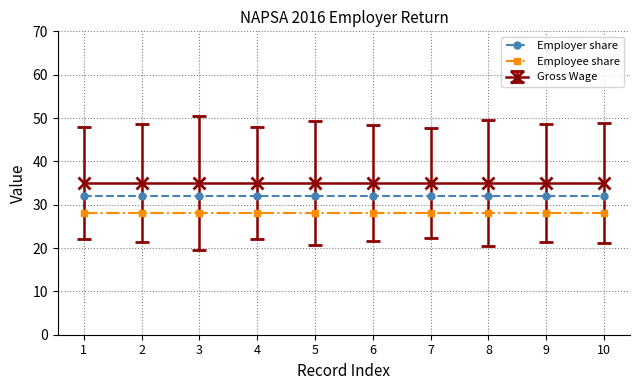

What is the maximum value shown in the chart?

35